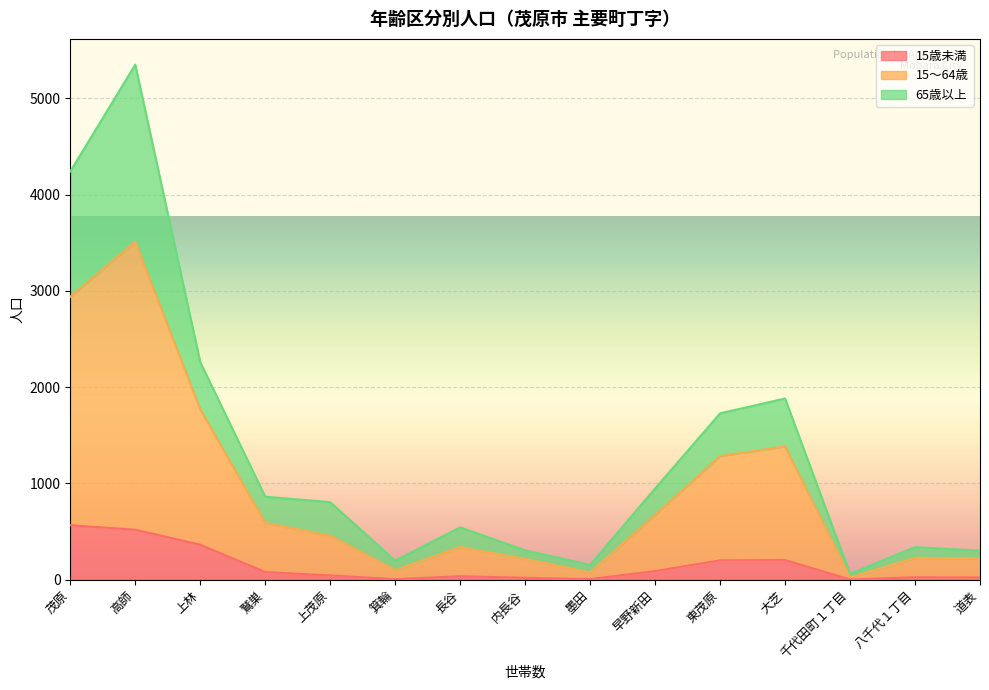

True or false: 15～64歳 has a value of 586 at 大芝.

False